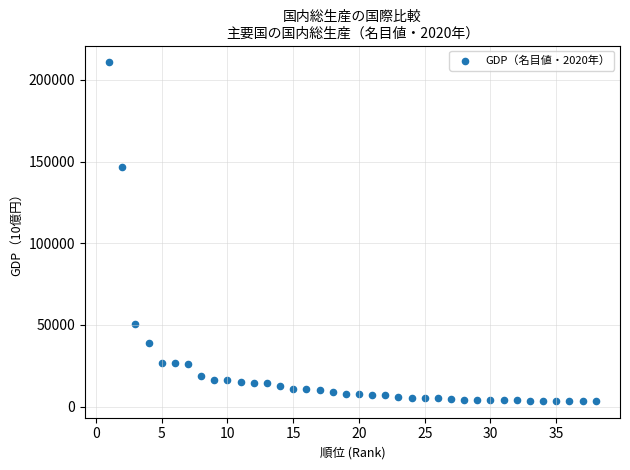

What is the range of X values (max minus min)?

37.0